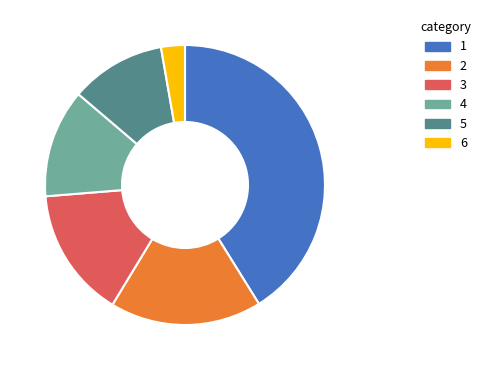

Is there any slice that represents more than half of the pie?

No